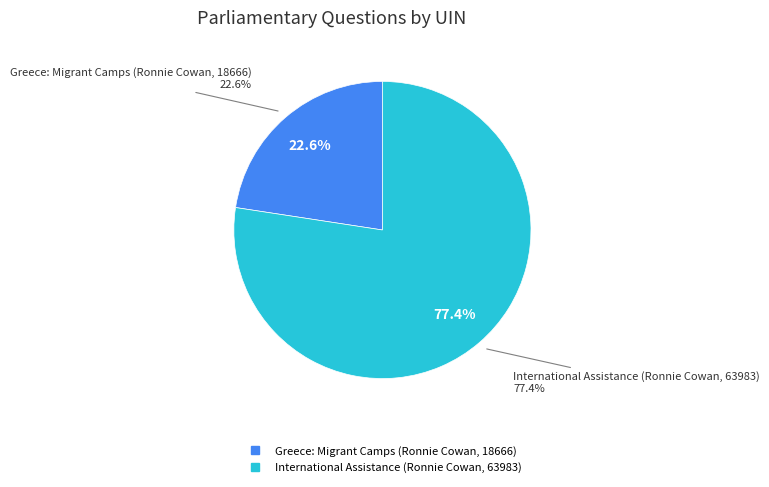

What is the smallest slice in the pie chart?

Greece: Migrant Camps (Ronnie Cowan, 18666)